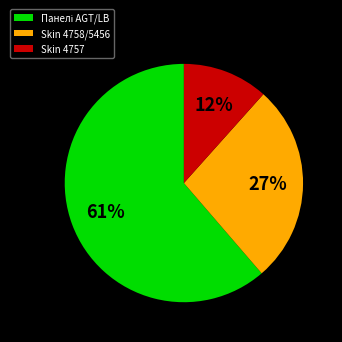

To the nearest percent, what is the average slice percentage?

33%